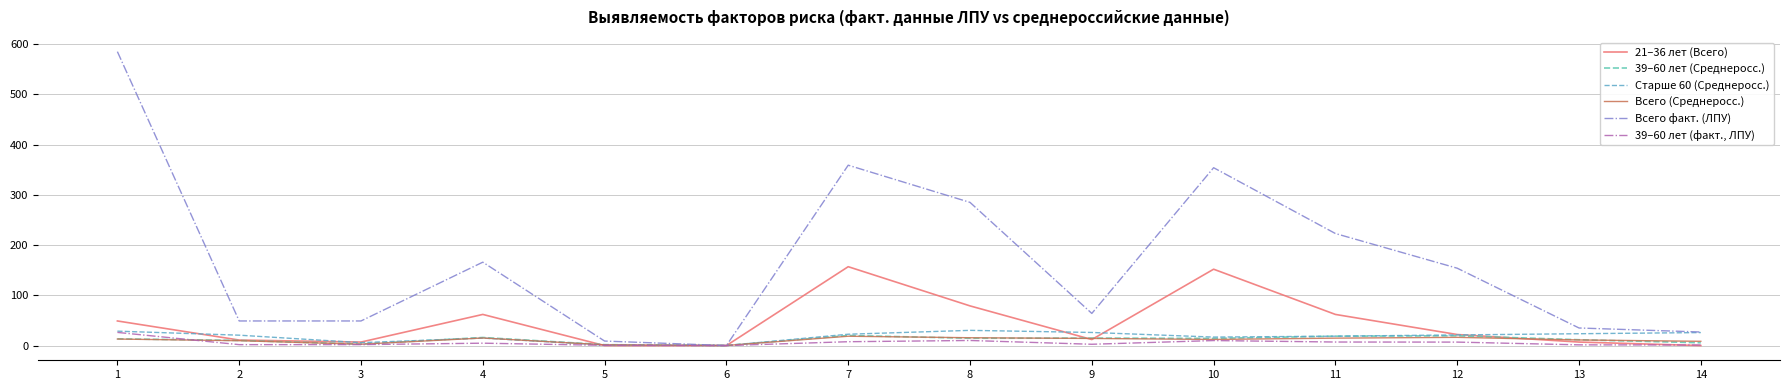

Which series has the largest total across all categories?

Всего факт. (ЛПУ)